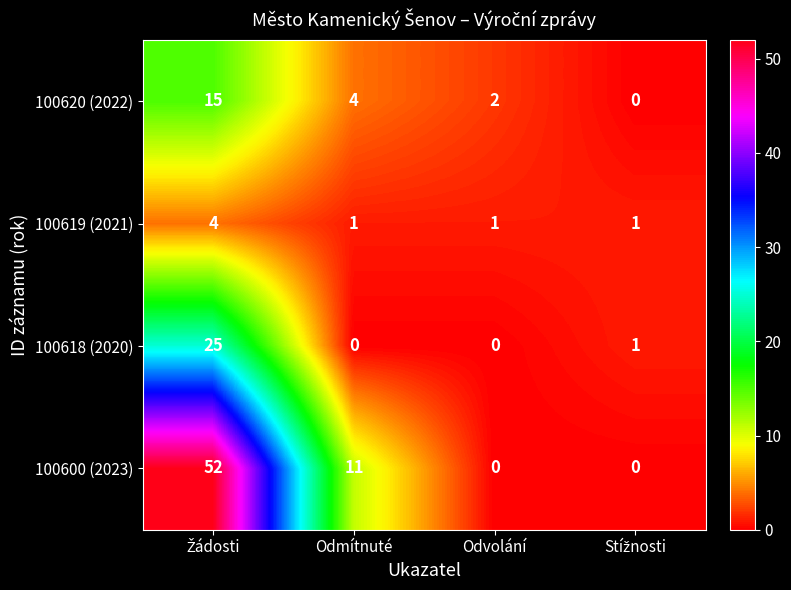

At which label is 100620 (2022) closest to 7?

Odmítnuté